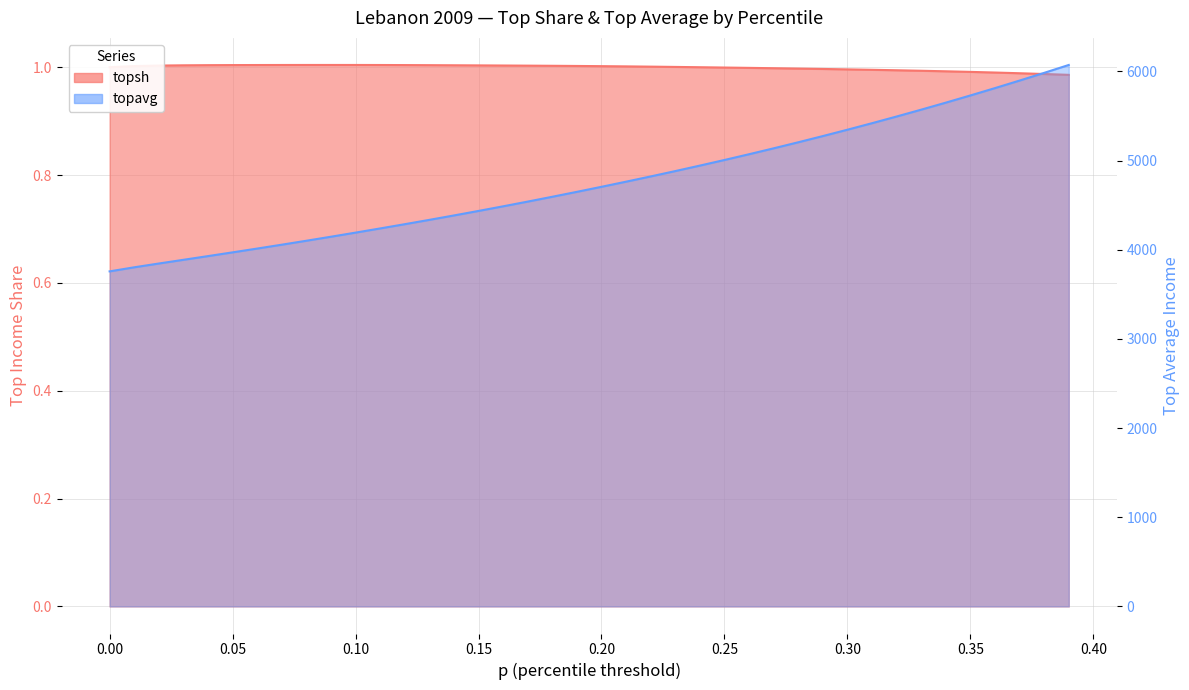

Is it true that topsh equals 1.6 at 0.15?

False